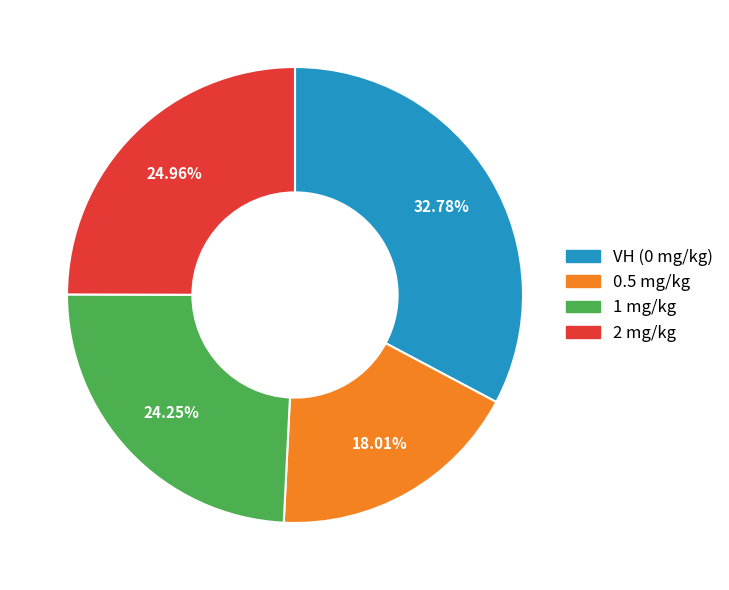

Does 1 mg/kg account for over 50% of the chart?

No